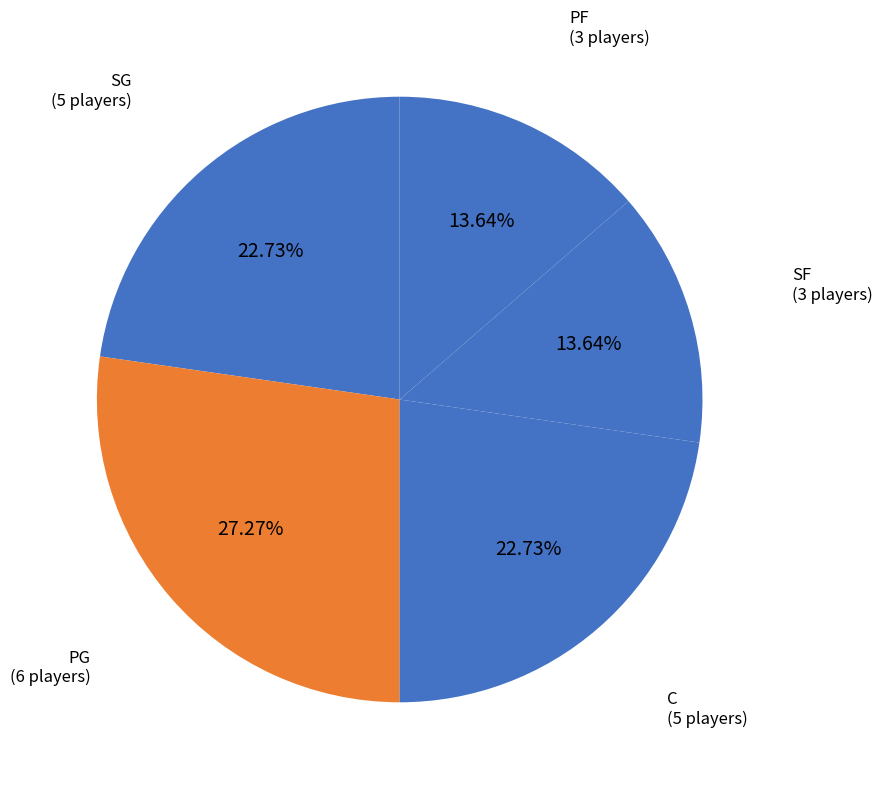

How many segments does this pie chart have?

5